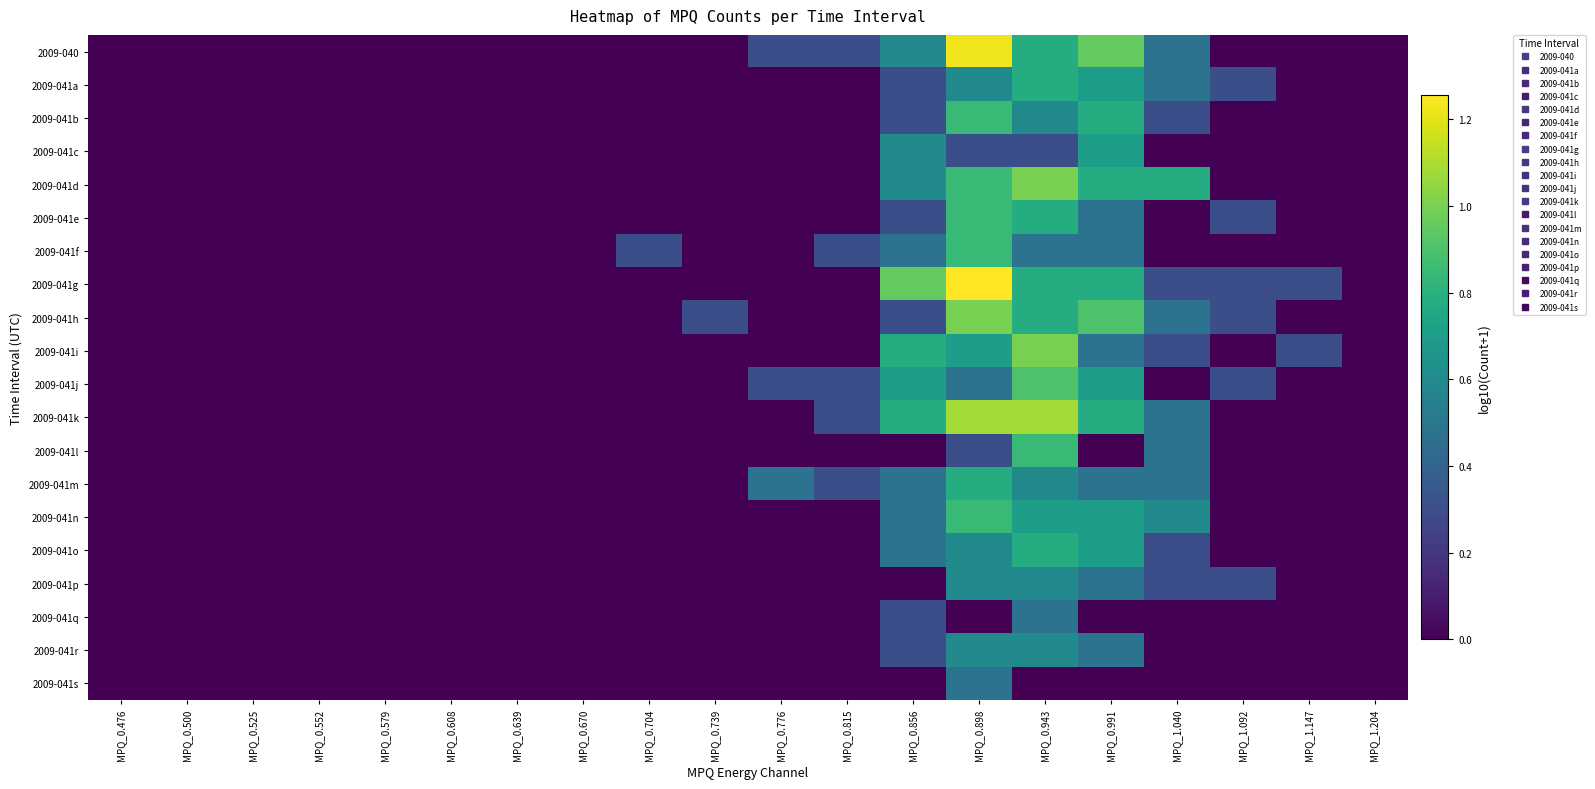

Which series has the largest total across all categories?

2009-041g